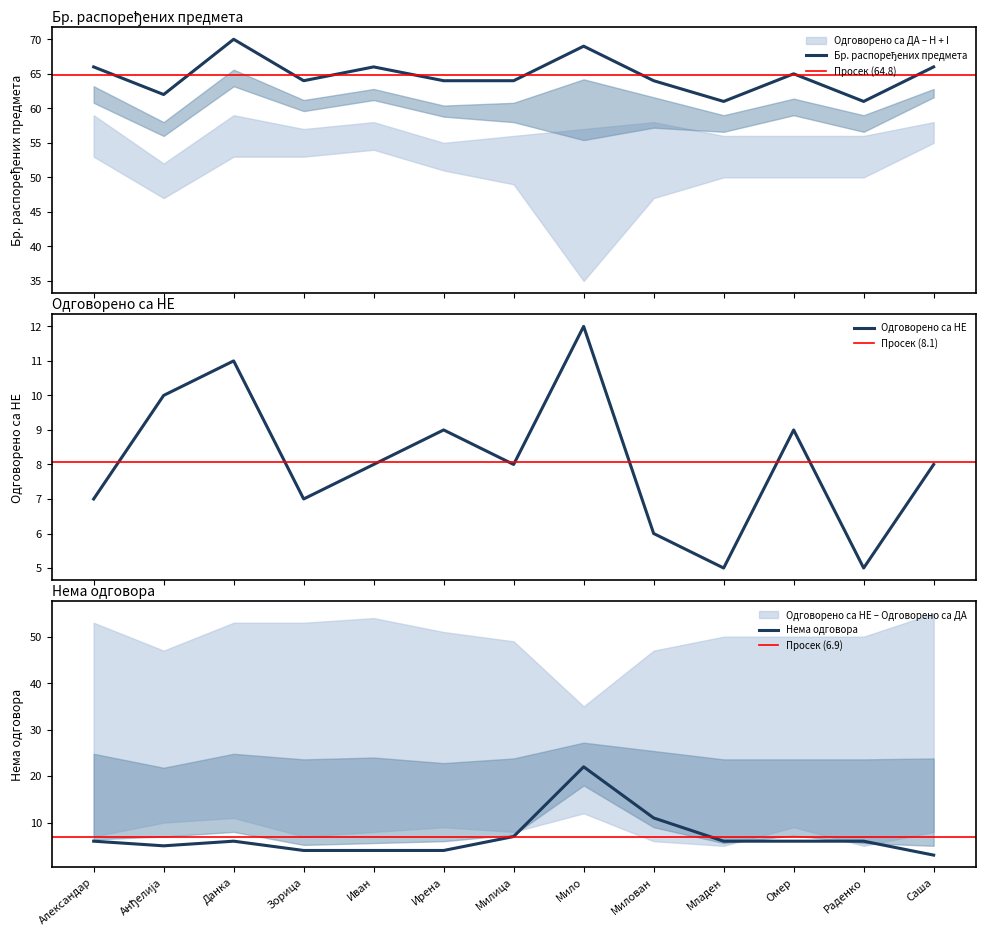

True or false: Нема одговора has more than 1 points higher than both neighbors.

True